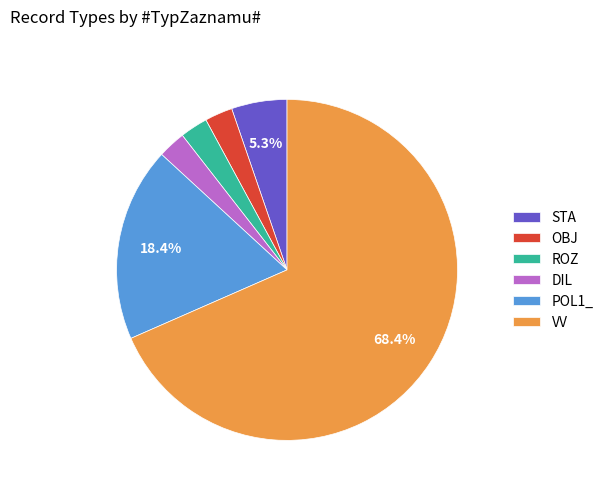

To the nearest percent, what portion does STA represent?

5%